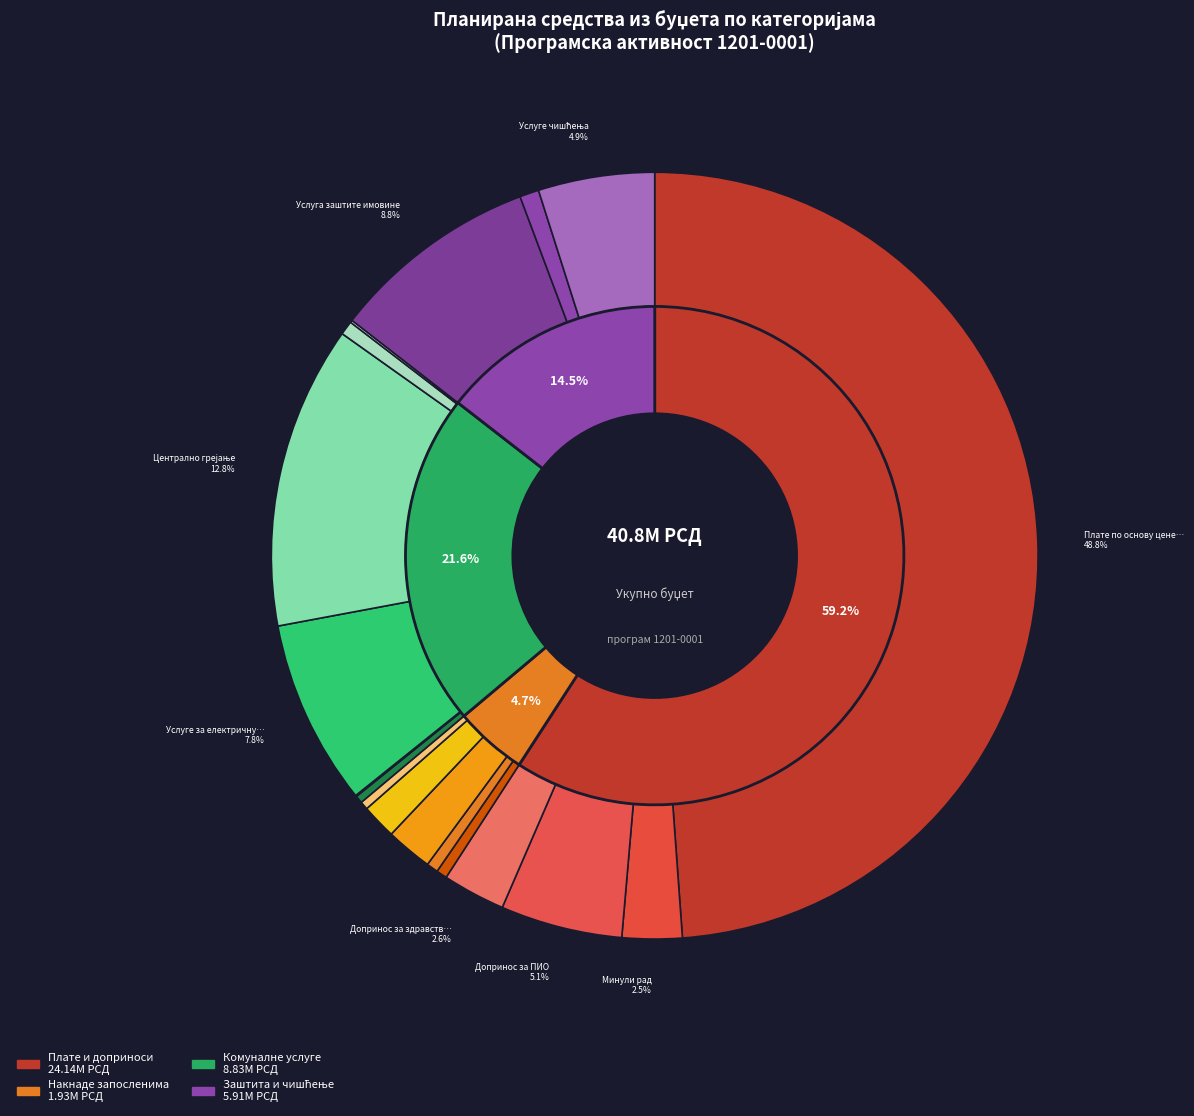

Rank the categories by value from lowest to highest.

Трошкови банкарских услуга, Дератизација, Трошкови платног промета, Остале награде запосленима, Исплата накнада, Помоћ у медицинском лечењу, Услуге водовода и канализације, Одвоз отпада, Јубиларне награде, Накнаде трошкова за превоз, Минули рад, Допринос за здравствено осигурање, Услуге чишћења, Допринос за ПИО, Услуге за електричну енергију, Услуга заштите имовине, Централно грејање, Плате по основу цене рада